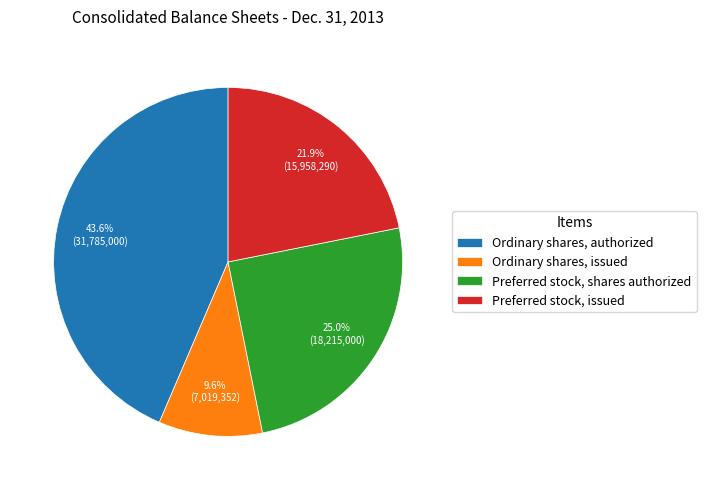

To the nearest percent, what portion does Preferred stock, shares authorized represent?

25%